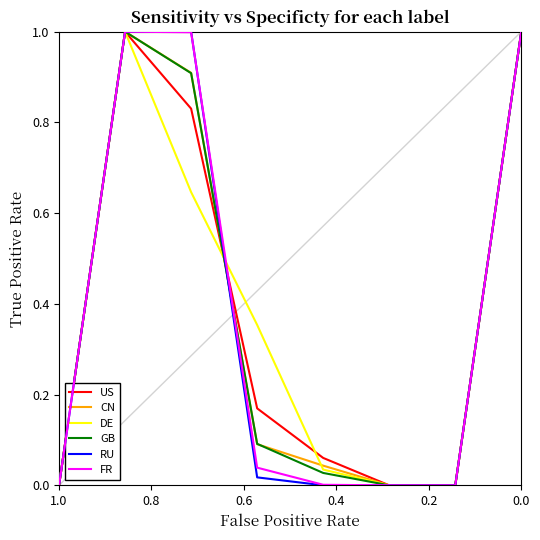

Where do US and GB first cross each other?

0.6 and 0.4